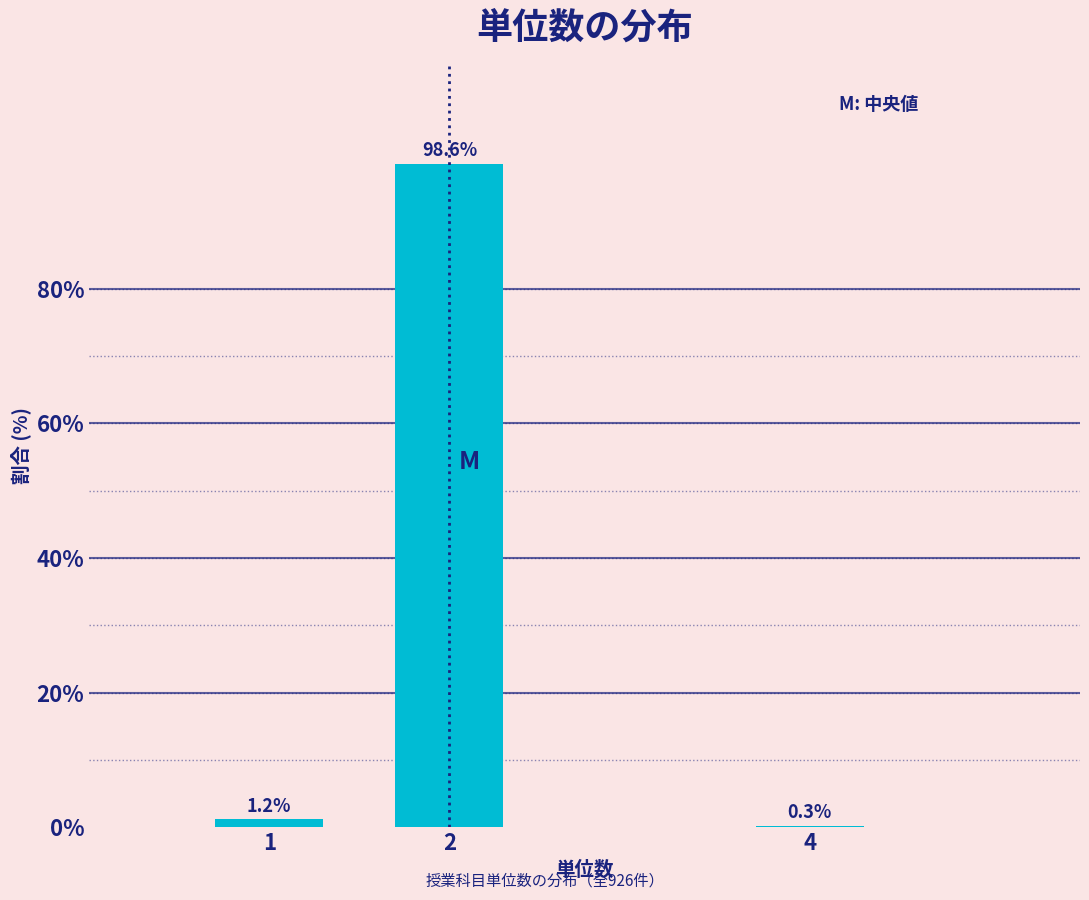

Reading left to right, list all the values displayed in this chart.

1=1.2	2=98.6	4=0.3